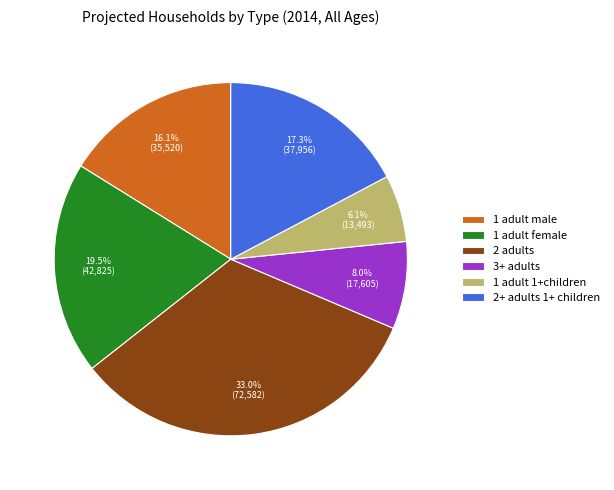

Between 1 adult male and 2+ adults 1+ children, which is larger?

2+ adults 1+ children